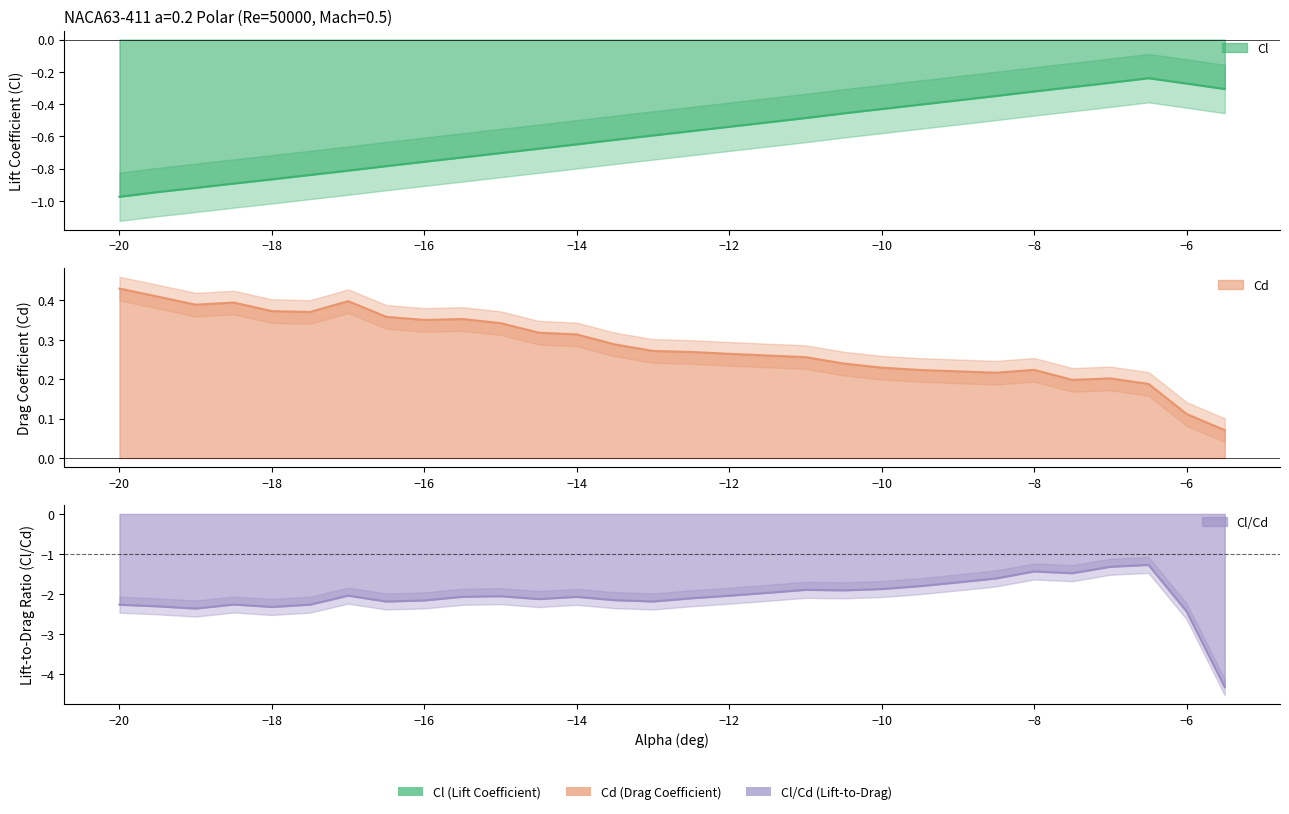

At which category is the sum across all series the highest?

-6.5